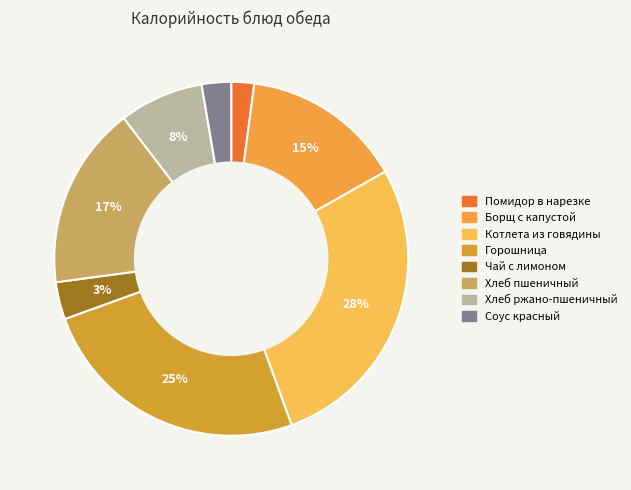

Count the number of slices in the pie.

8